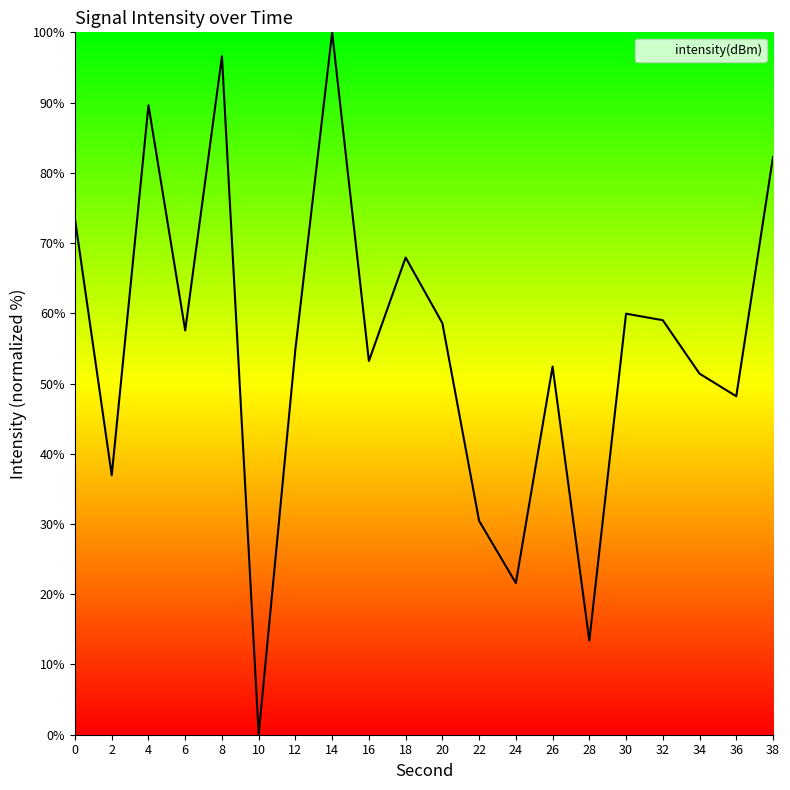

Which has a higher value, 34 or 2?

34